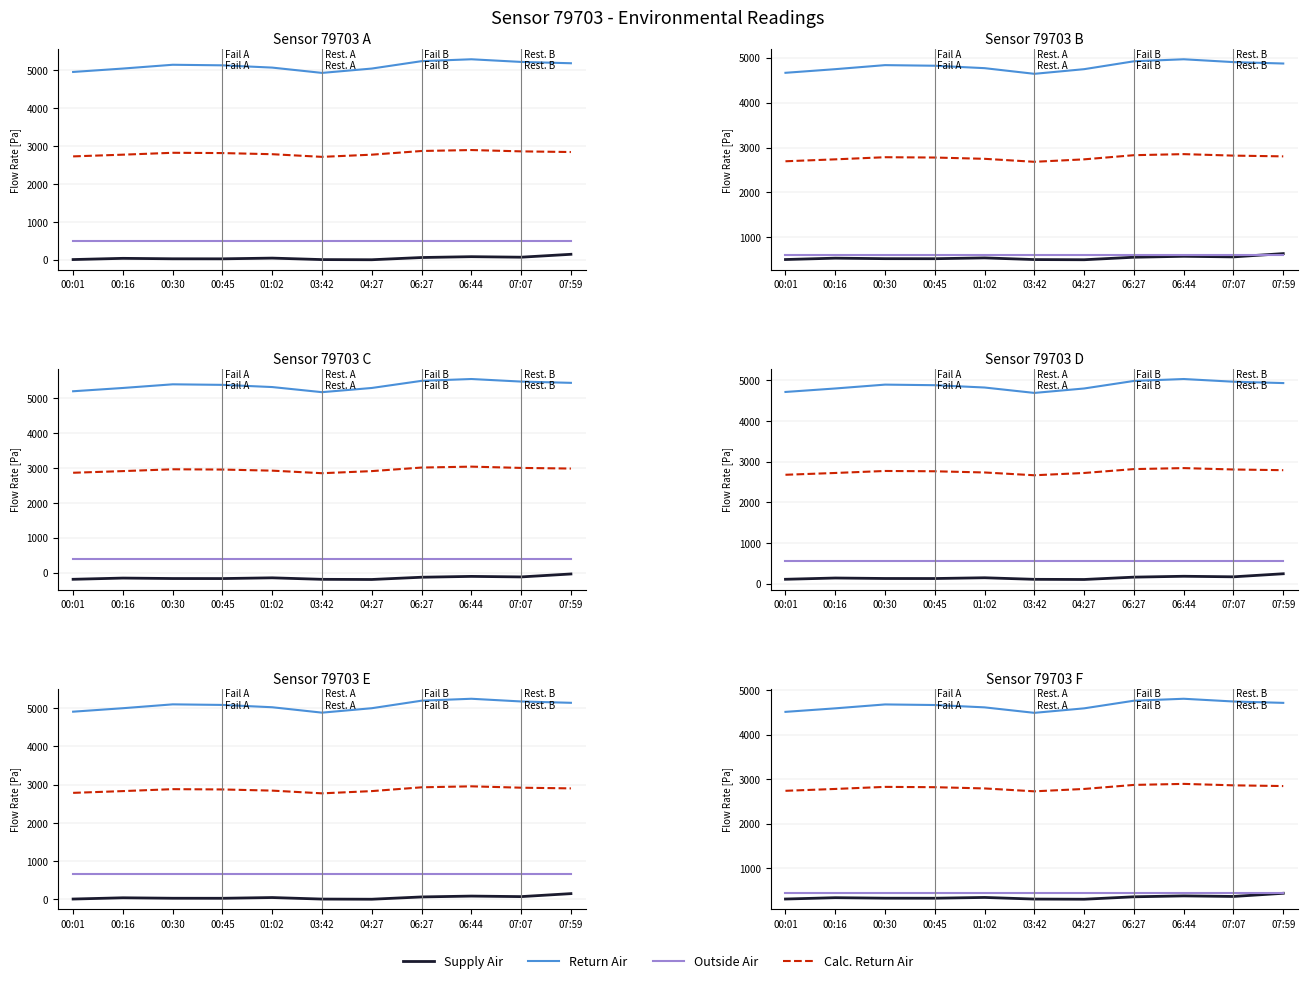

Reading left to right, what are all the values shown in this chart?

Supply Air: 00:01=304.6	00:16=334.3	00:30=323.3	00:45=322.4	01:02=340.1	03:42=303.6	04:27=300.0	06:27=354.6	06:44=375.0	07:07=362.4	07:59=433.7
Return Air: 00:01=4514.8	00:16=4594.0	00:30=4682.0	00:45=4668.8	01:02=4616.0	03:42=4492.8	04:27=4594.0	06:27=4765.6	06:44=4809.6	07:07=4748.0	07:59=4717.2
Outside Air: 00:01=450.0	00:16=450.0	00:30=450.0	00:45=450.0	01:02=450.0	03:42=450.0	04:27=450.0	06:27=450.0	06:44=450.0	07:07=450.0	07:59=450.0
Calc. Return Air: 00:01=2738.9	00:16=2780.8	00:30=2827.2	00:45=2820.3	01:02=2792.4	03:42=2727.3	04:27=2780.8	06:27=2871.4	06:44=2894.7	07:07=2862.1	07:59=2845.9